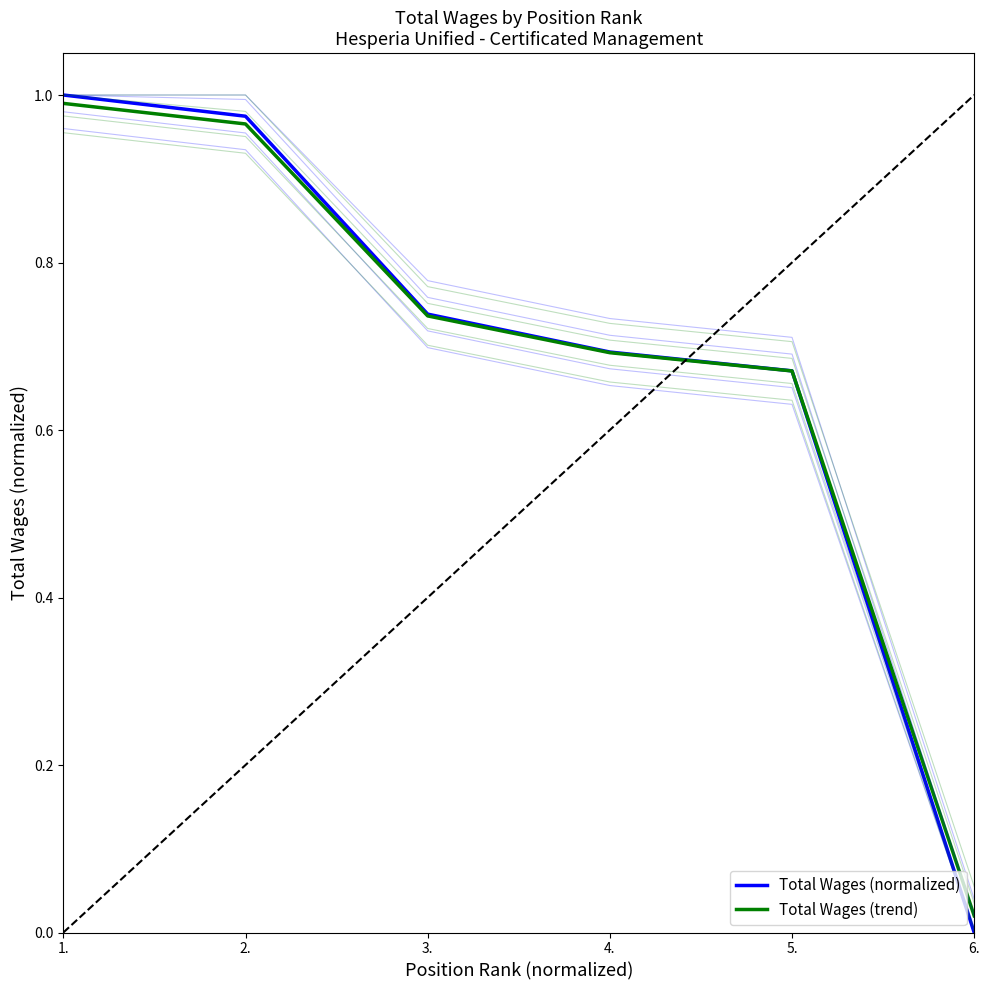

Reading left to right, list all the values displayed in this chart.

Total Wages (normalized): 1.0	1.0	0.7	0.7	0.7	0.0
Total Wages (trend): 1.0	1.0	0.7	0.7	0.7	0.0